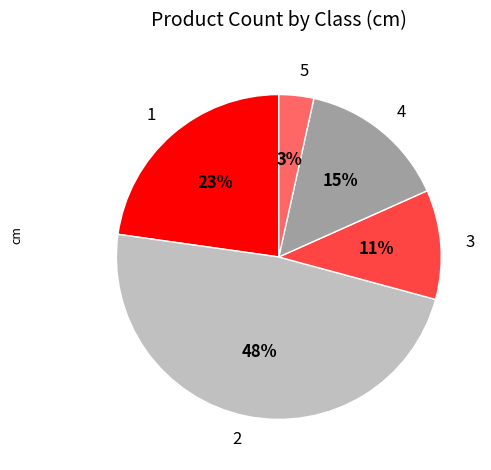

Is 1 the majority of the pie?

No